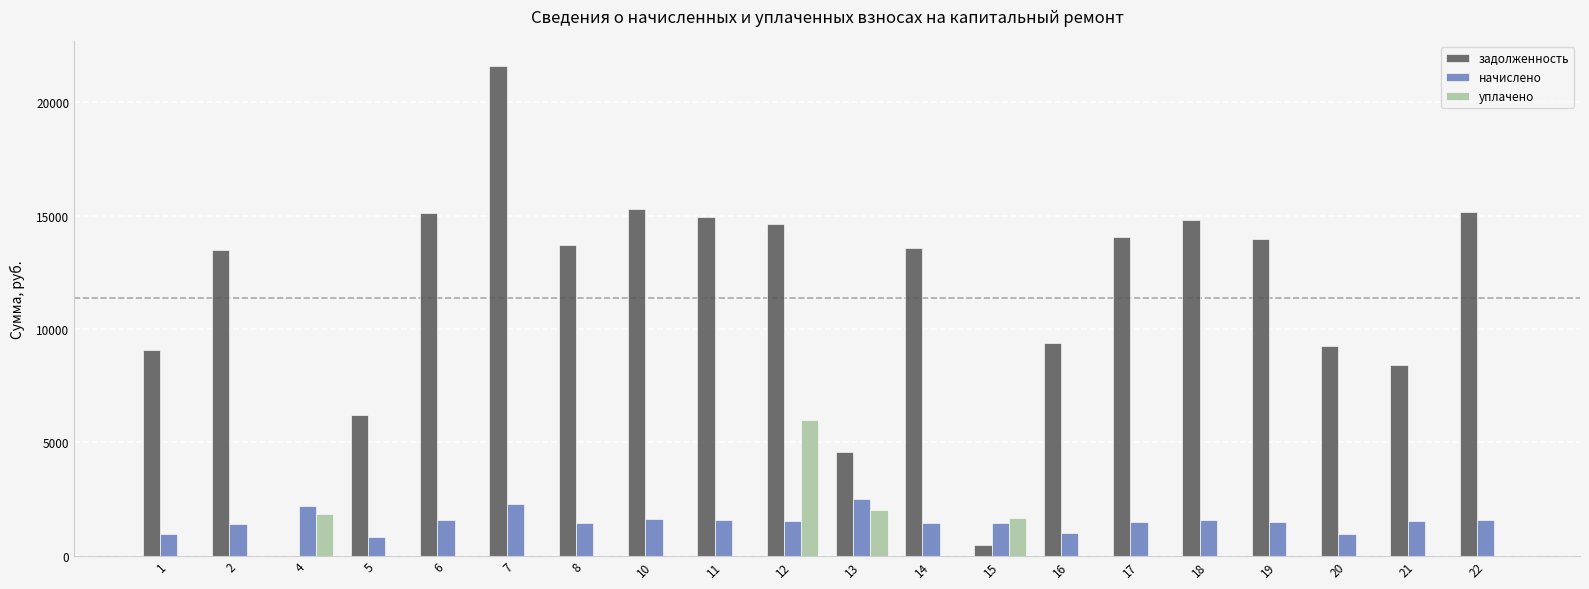

What is the sum of all начислено values?

30223.4